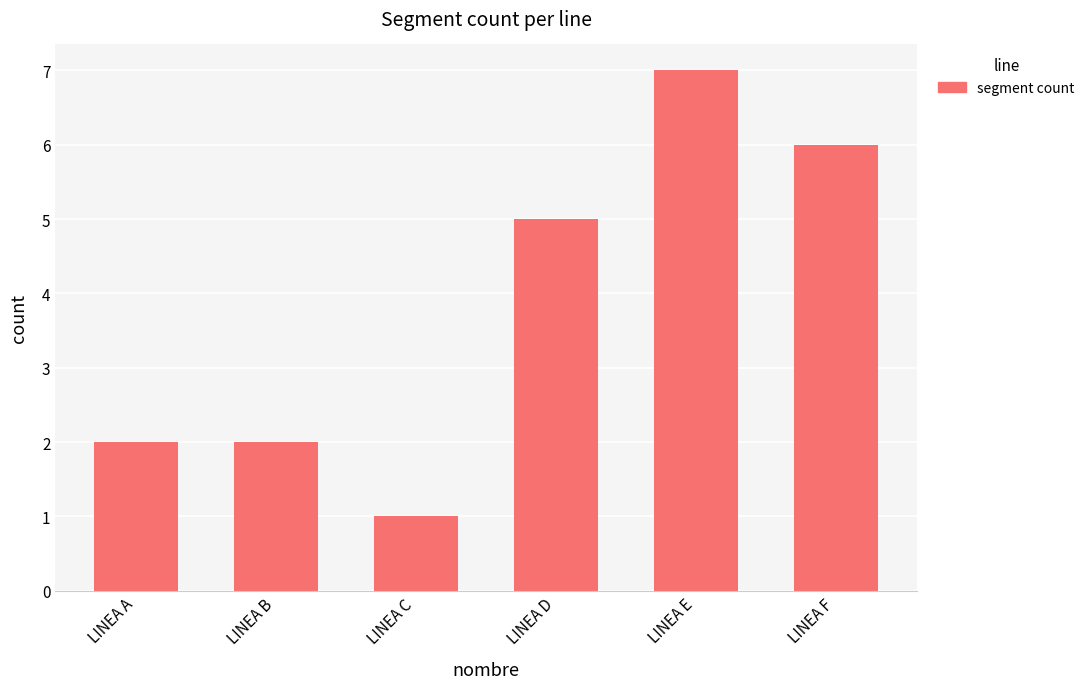

How many bars are there in total?

6